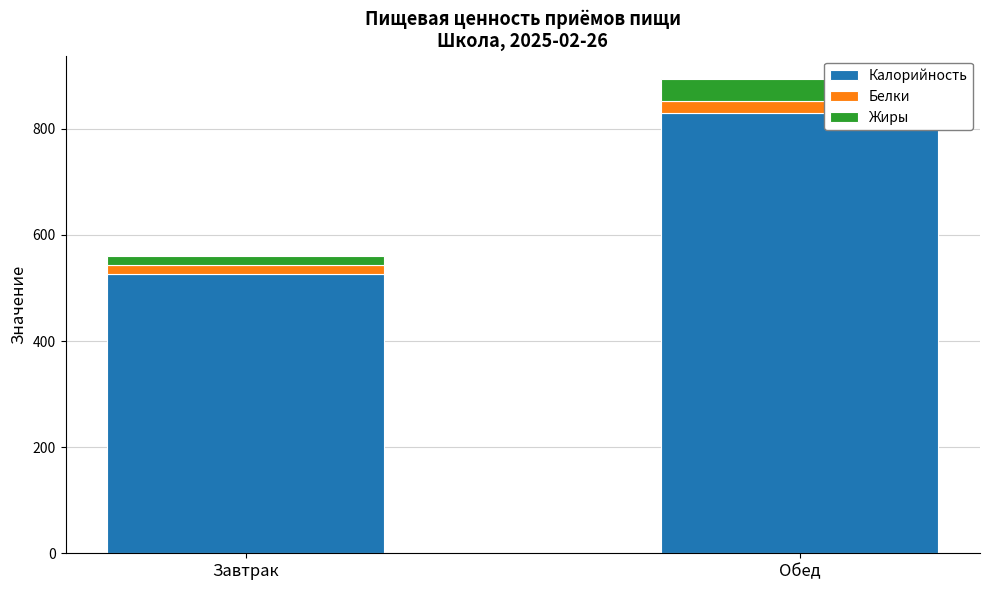

What is the difference between the maximum and minimum values in the Калорийность series?

304.1